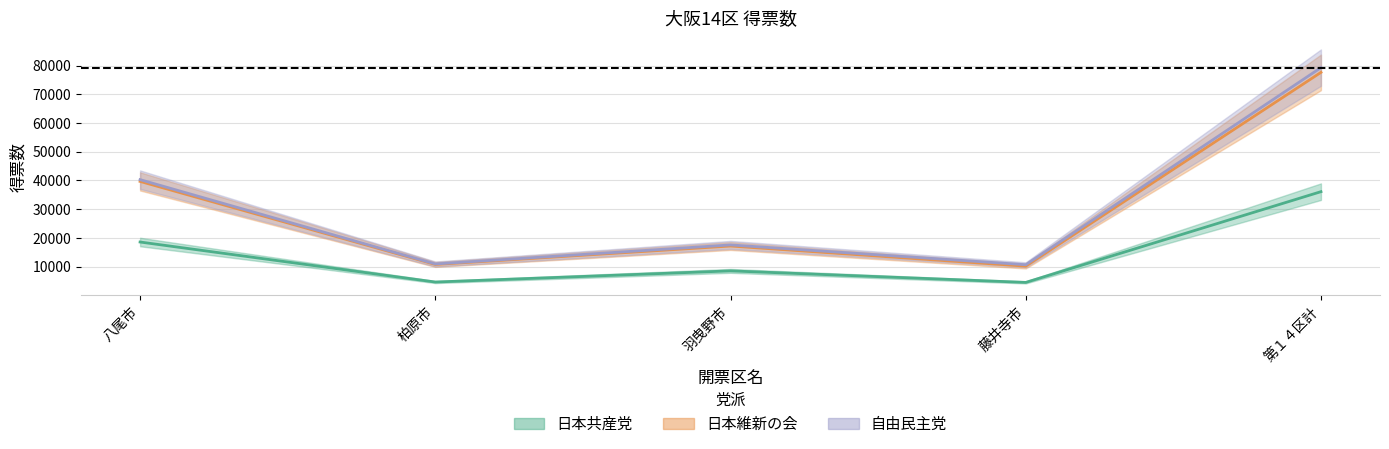

True or false: 日本共産党 has more than 1 points higher than both neighbors.

False